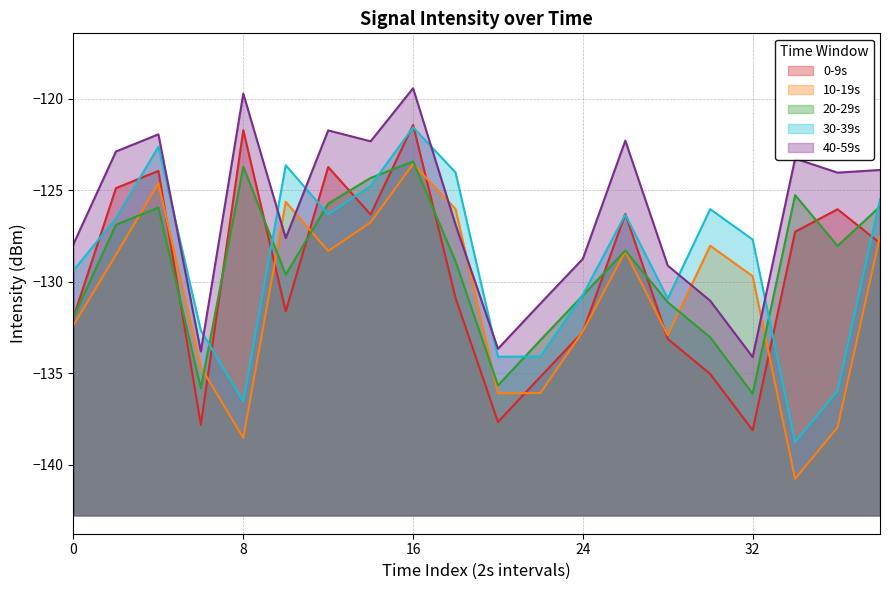

Which series changed the most between 20 and 30?

10-19s